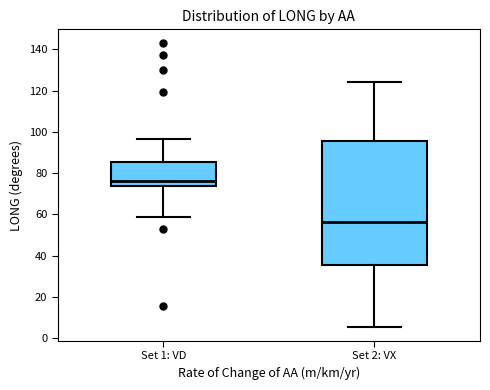

Reading left to right, read every box against the y-axis: the position of its median line, the range the box covers, and the ends of its whiskers. The values are not printed on the chart, so give them approximately, as read against the axis.

Set 1: VD: median 76, box 74 to 86, whiskers 58 to 96
Set 2: VX: median 56, box 36 to 96, whiskers 6 to 124